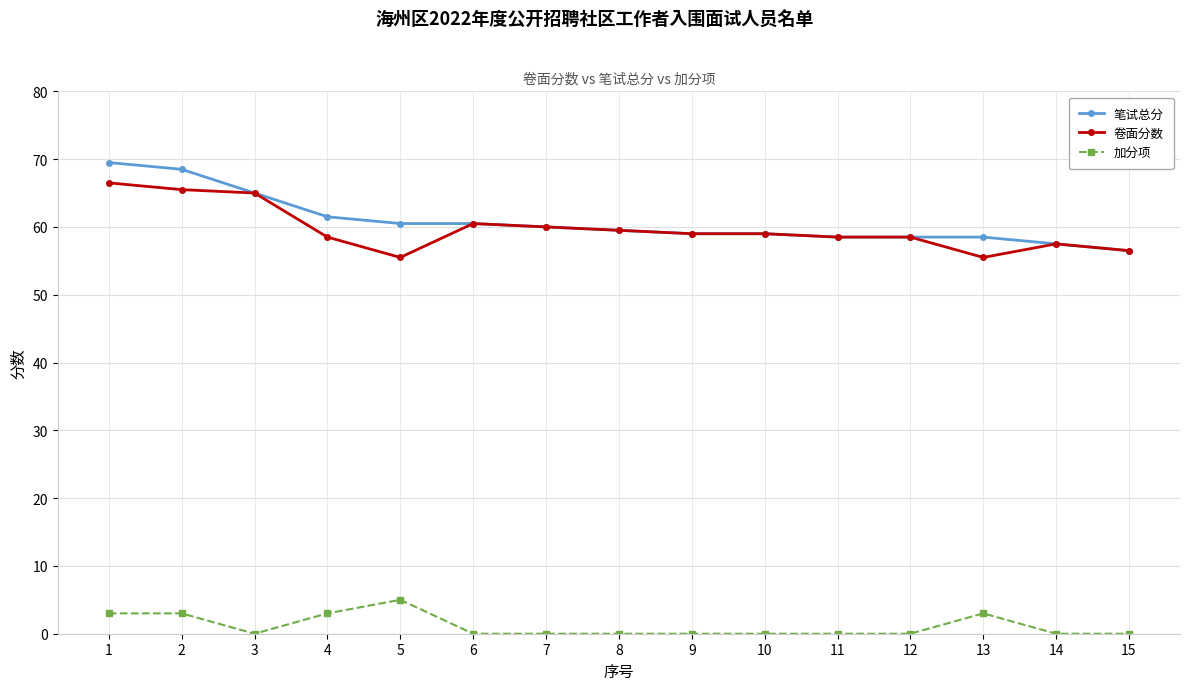

Is the value of 加分项 at 5 greater than the value of 笔试总分 at 10?

No